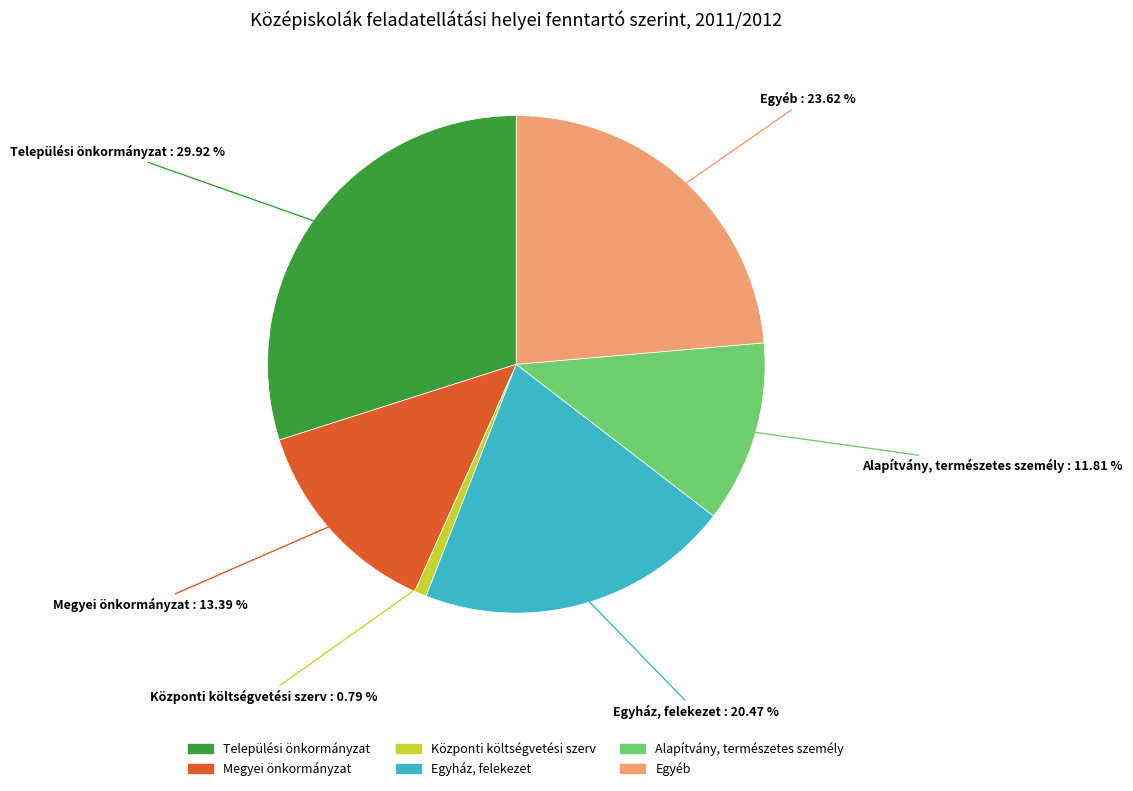

To the nearest percent, what portion does Települési önkormányzat represent?

30%